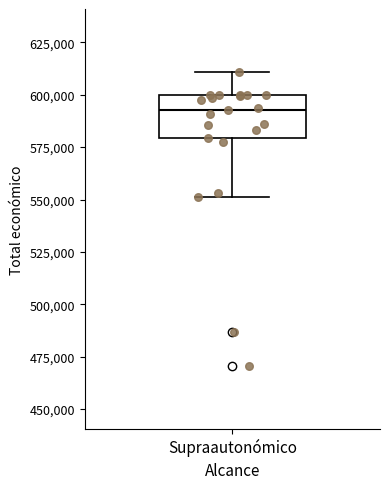

Transcribe this box plot: give where the median line is, the range the box spans, and where the two whiskers end, as read against the y-axis. The values are not printed on the chart, so give them approximately, as read against the axis.

median 590000, box 580000 to 600000, whiskers 550000 to 610000